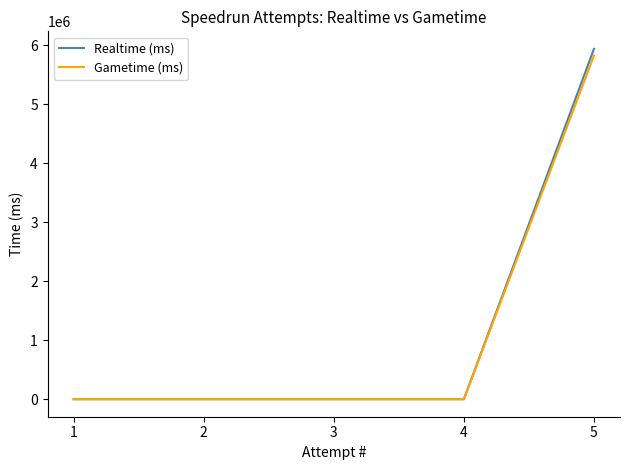

Is it true that Realtime (ms) equals 0 at 3?

True